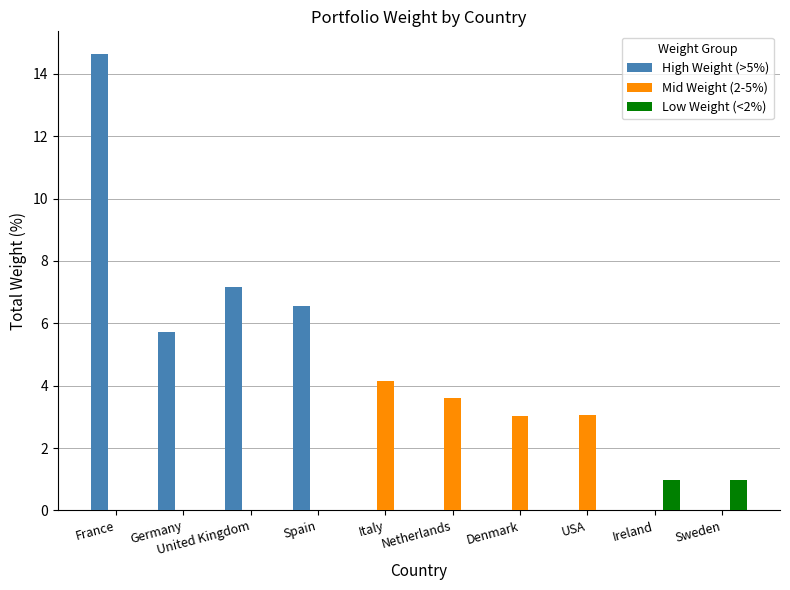

The High Weight (>5%) series shows 14.6 at France. True or false?

True